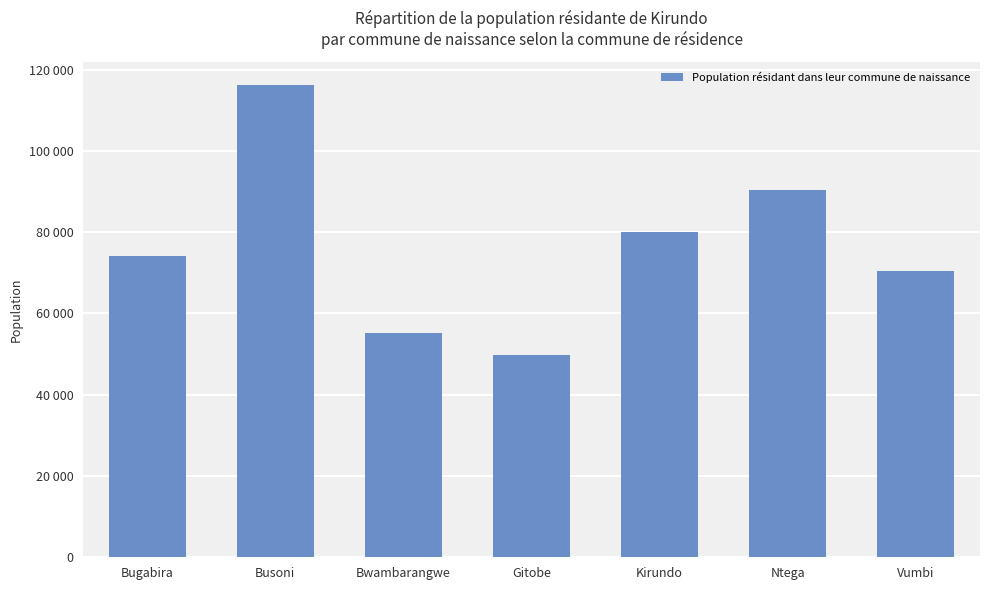

What is the sum of the values at Kirundo and Bwambarangwe?

135221